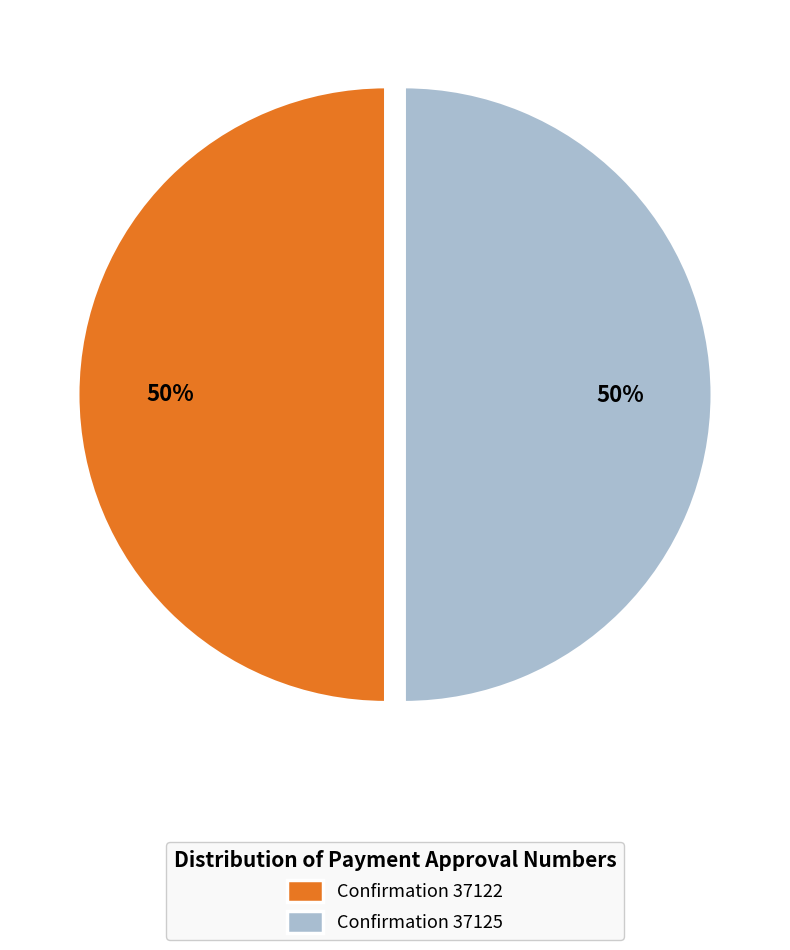

To the nearest percent, what is the combined percentage of Confirmation 37125 and Confirmation 37122?

100%